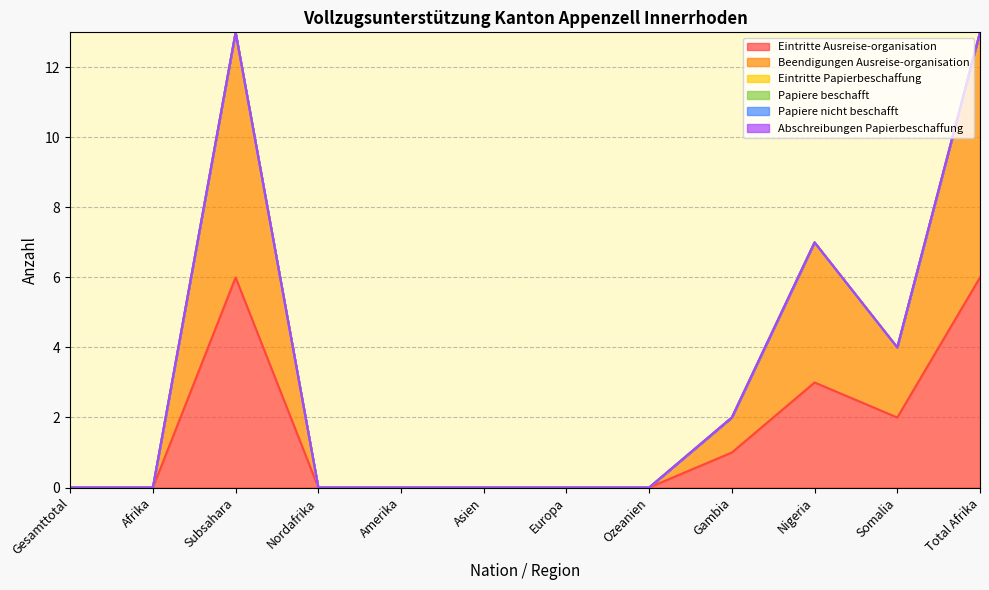

At Asien, list the series in order from smallest to largest.

Eintritte Ausreise-organisation, Beendigungen Ausreise-organisation, Eintritte Papierbeschaffung, Papiere beschafft, Papiere nicht beschafft, Abschreibungen Papierbeschaffung